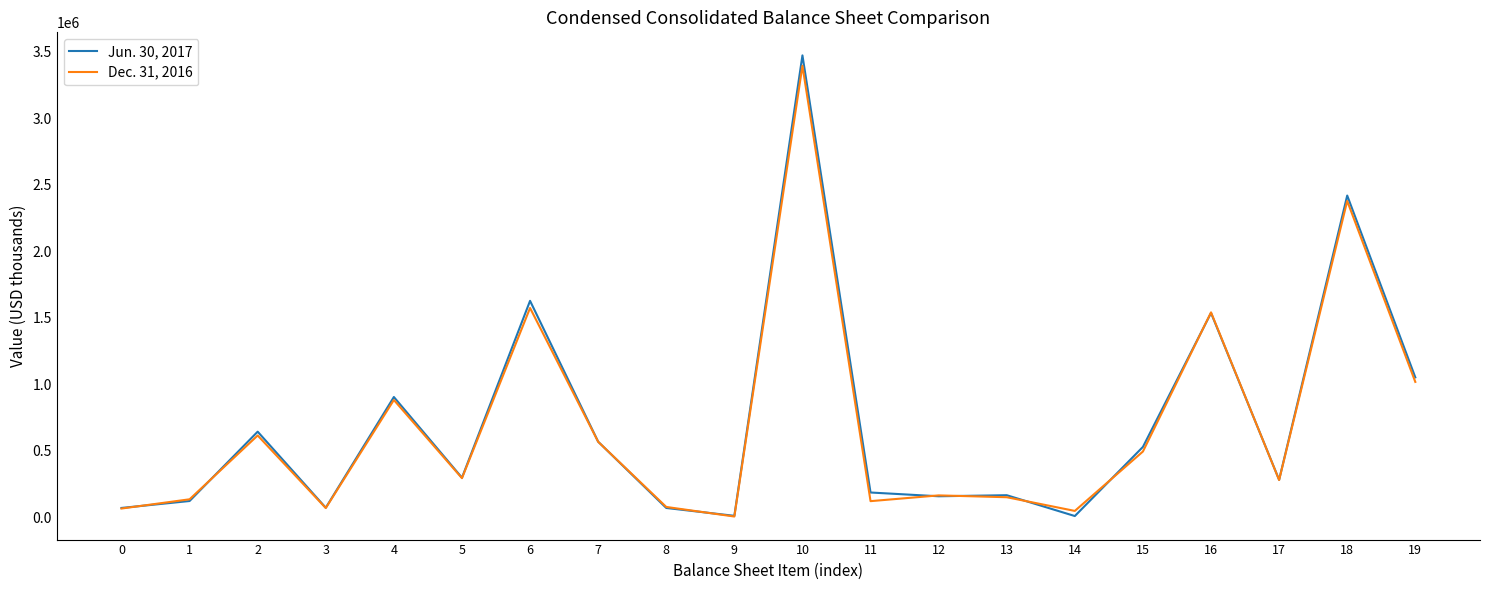

What is the difference between the highest and lowest values at 10?

77872